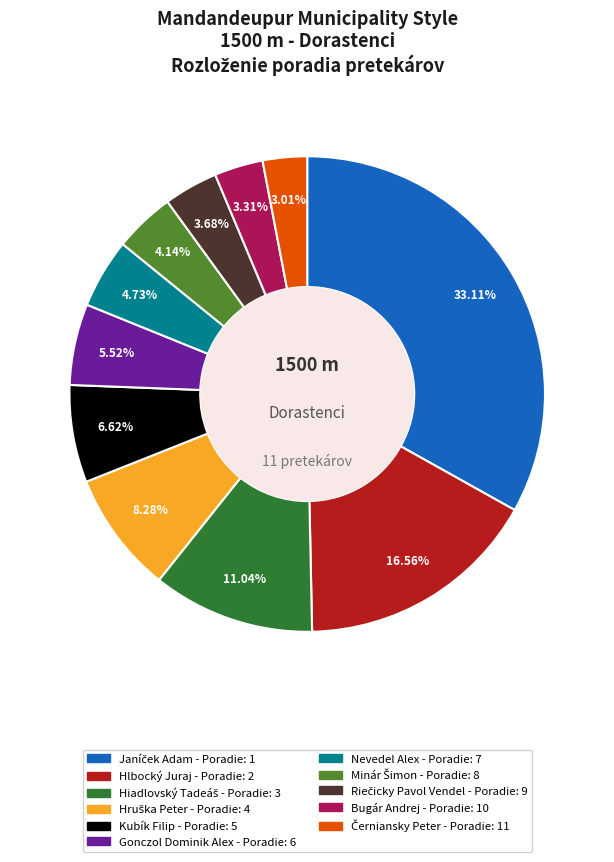

Does any single category account for the majority?

No